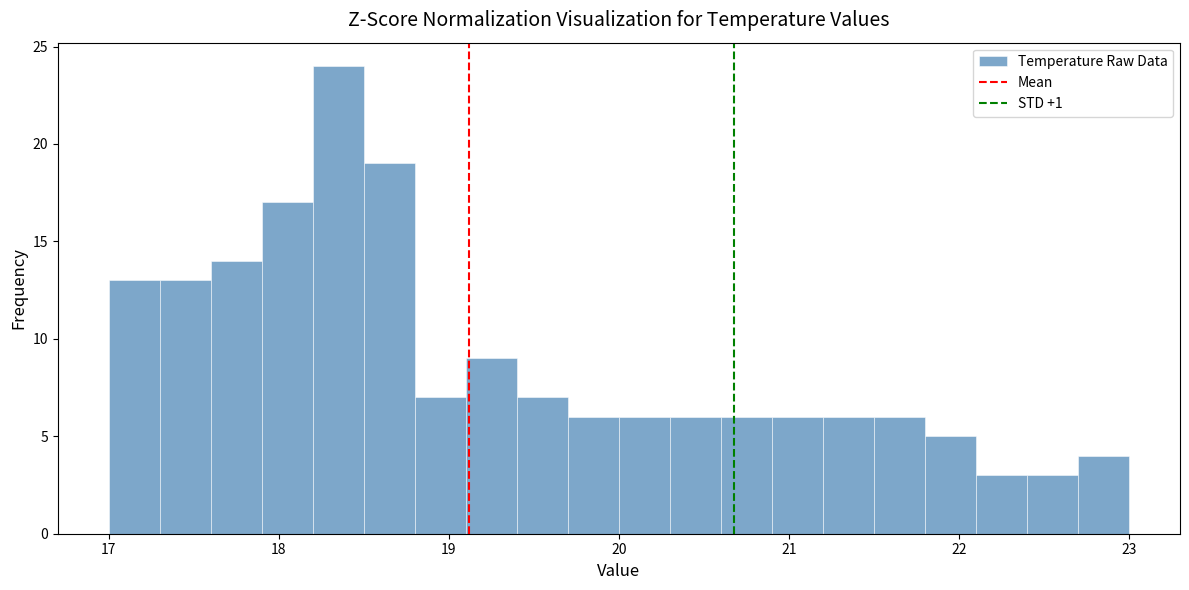

Read against the x-axis, roughly where is the centre of the tallest bar?

18.4